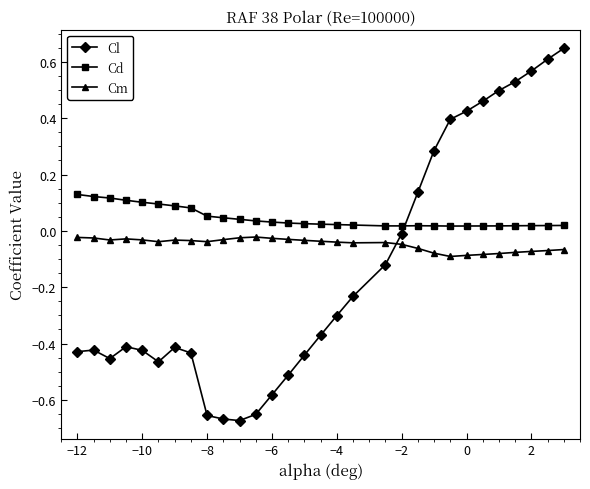

At how many categories does at least one series exceed 0?

30